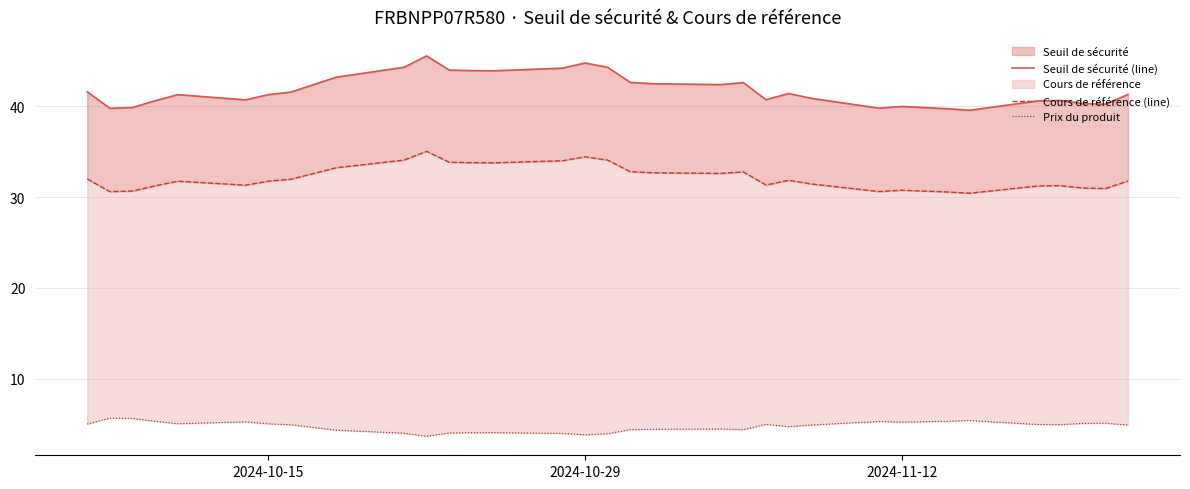

How many interior local valleys does the Prix du produit series have?

7